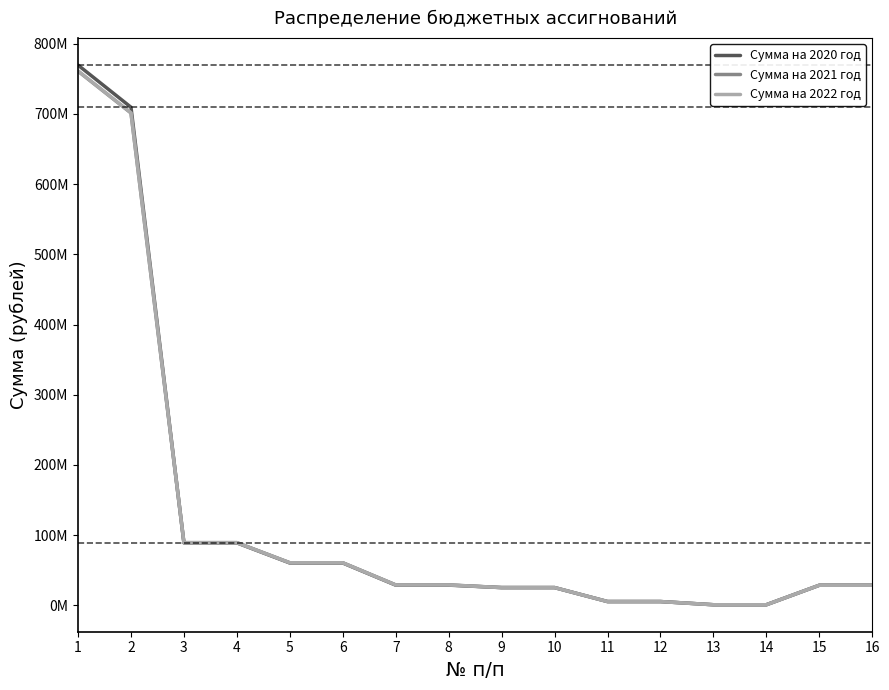

After their last crossing, which series has the higher values: Сумма на 2021 год or Сумма на 2020 год?

Сумма на 2021 год